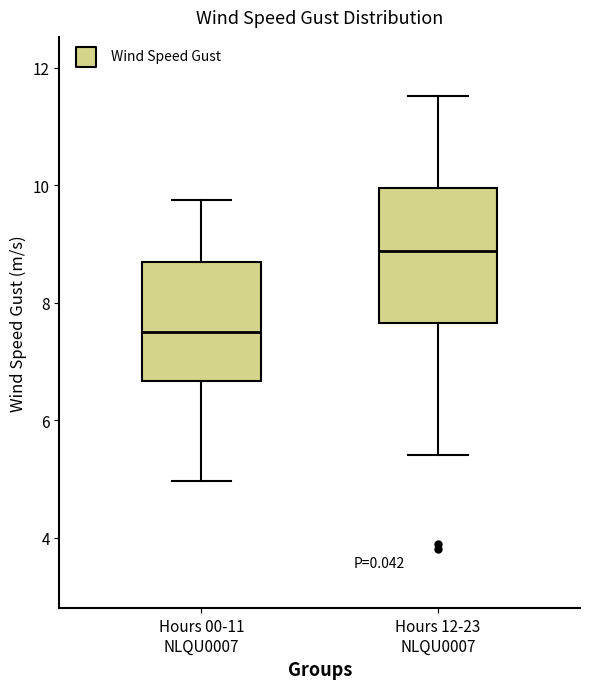

Comparing the boxes themselves (not the whiskers), which one is the tallest?

Hours 12-23 NLQU0007